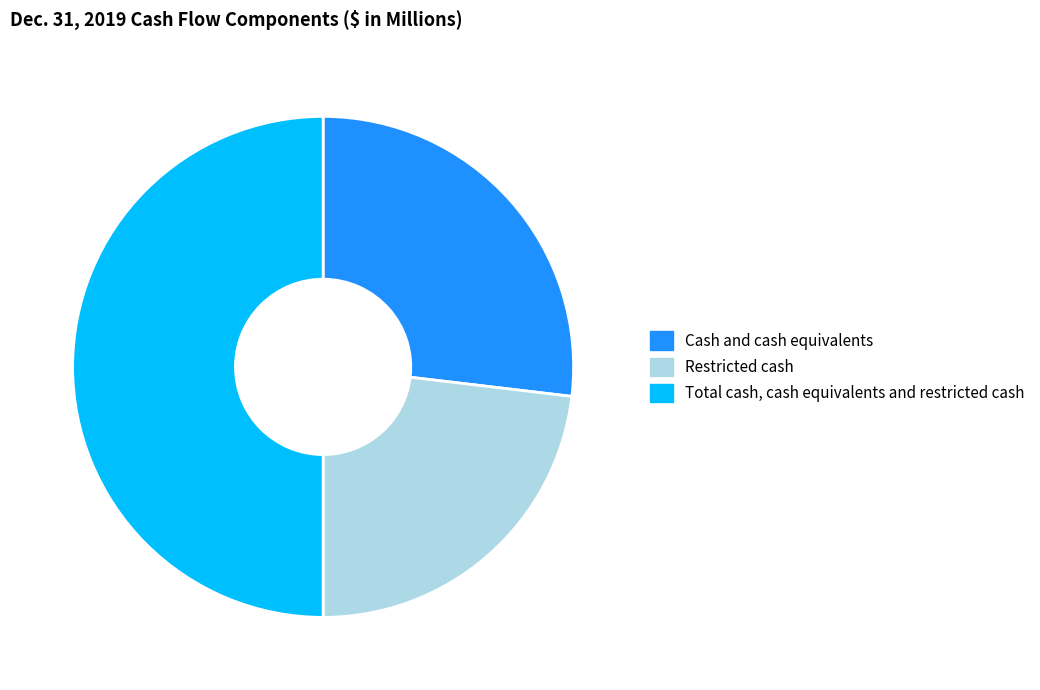

Which category has the smallest portion of the pie?

Restricted cash